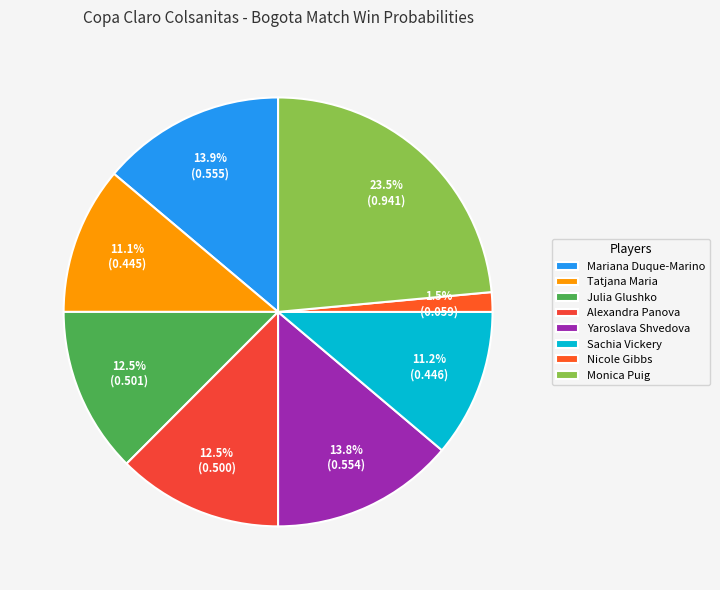

Is there any slice that represents more than half of the pie?

No